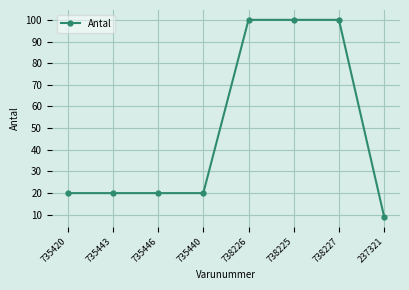

What is the sum of the values at 738226 and 735440?

120